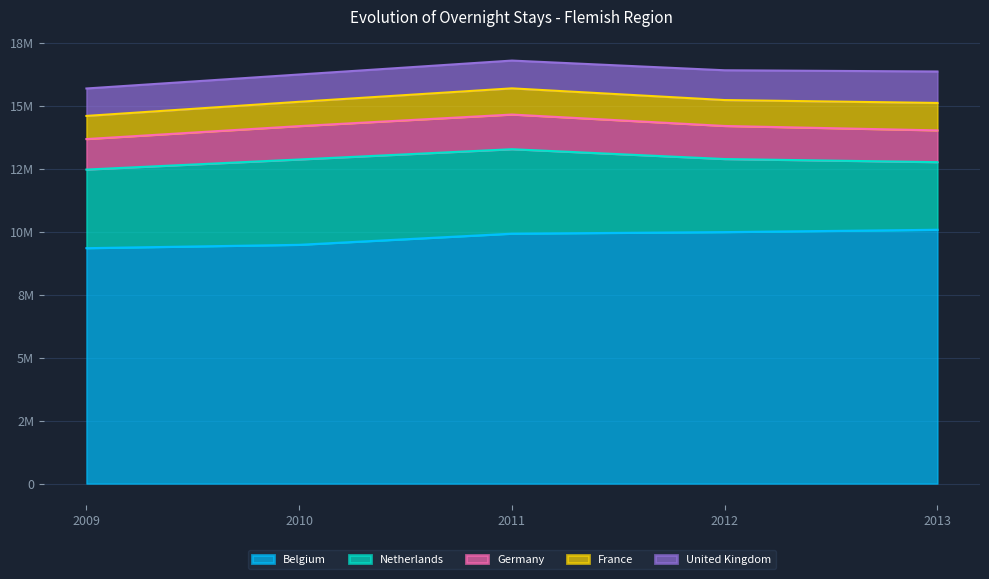

What are all the series names shown in the legend?

Belgium, Netherlands, Germany, France, United Kingdom